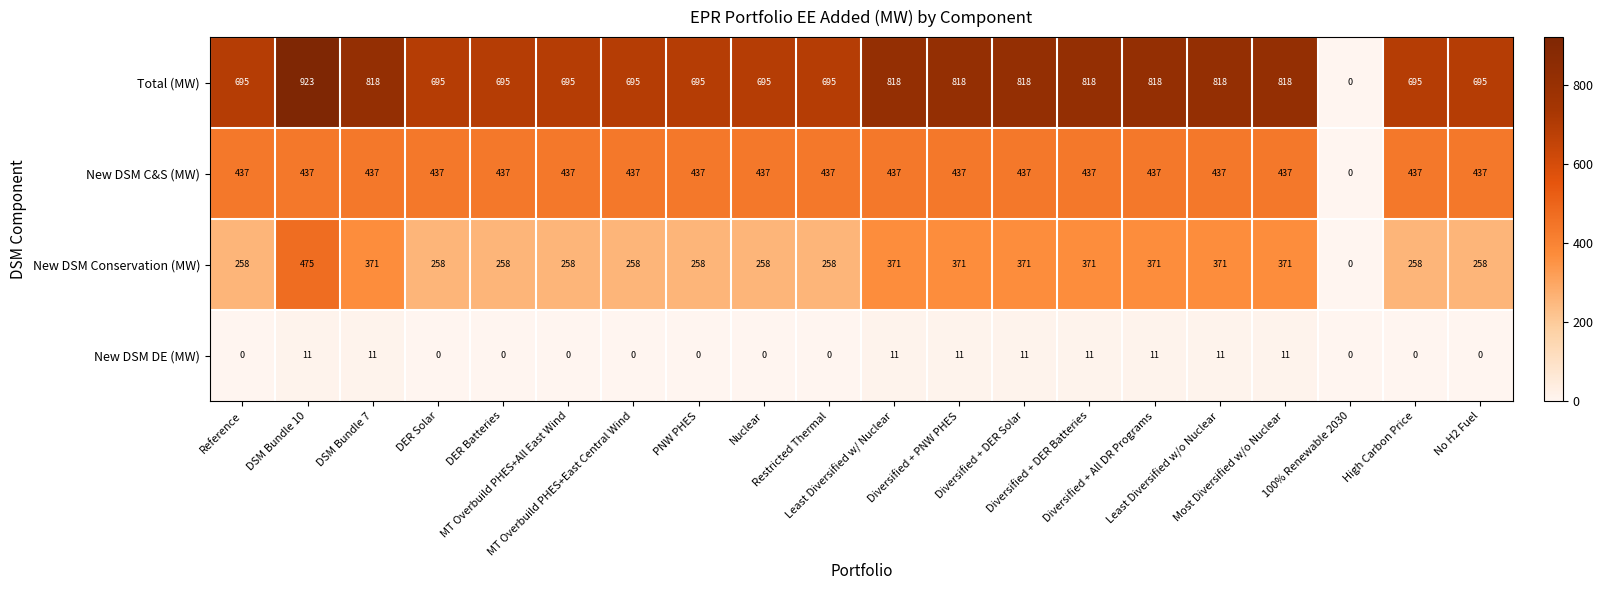

Count the New DSM DE (MW) values in the range 0 to 11.

20